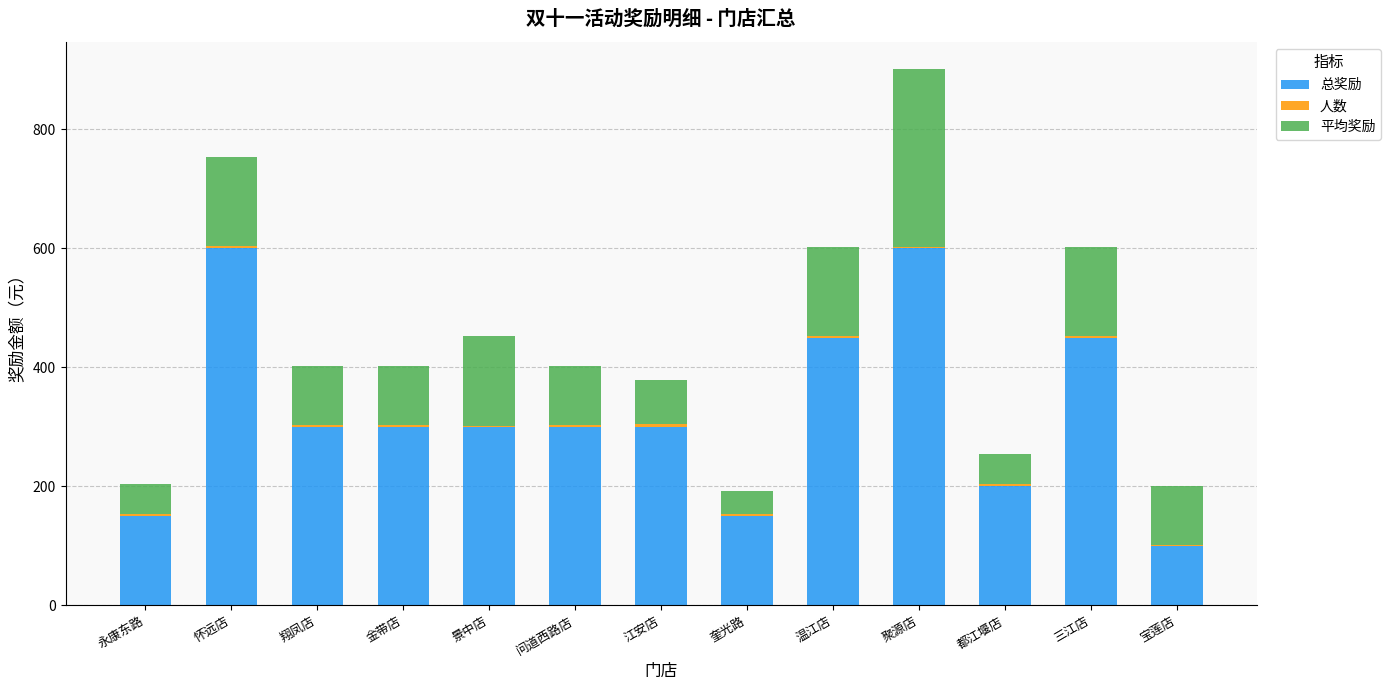

The 总奖励 series shows 600.0 at 怀远店. True or false?

True